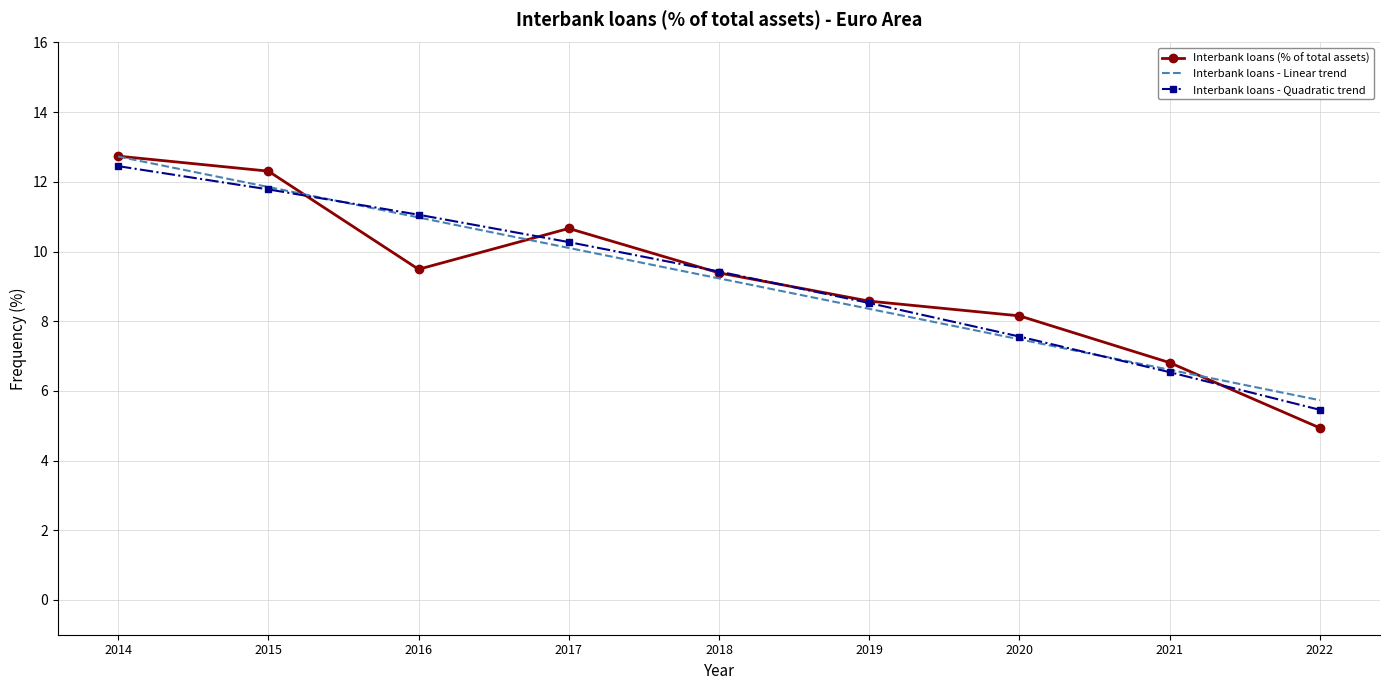

Is it true that Interbank loans - Quadratic trend equals 12.5 at 2014?

True